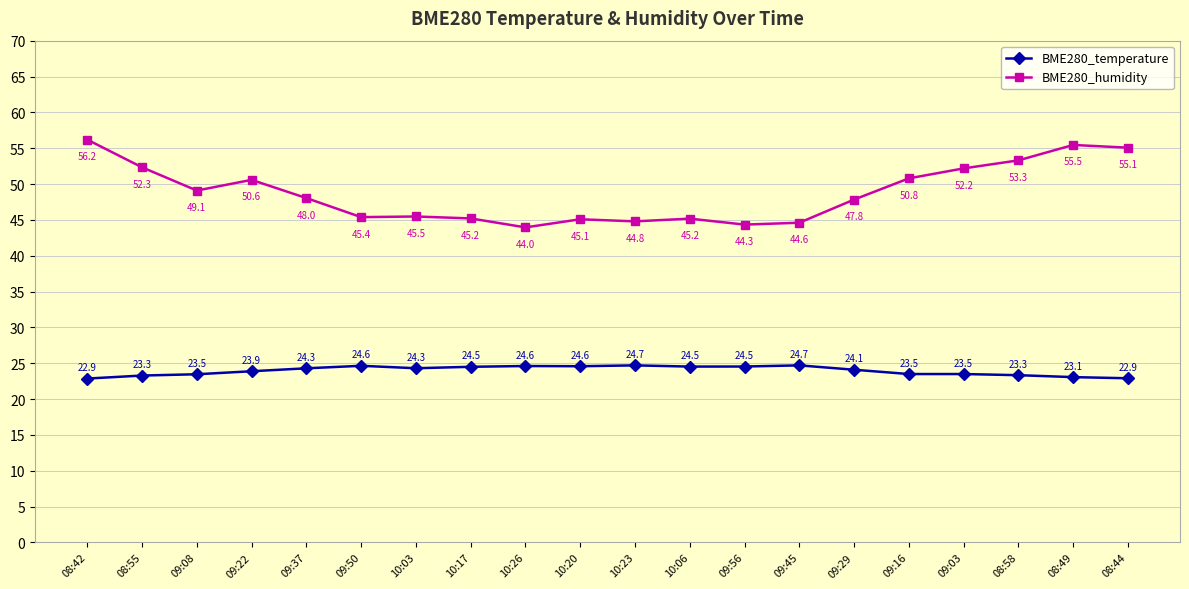

Is it true that BME280_humidity equals 76.8 at 09:08?

False